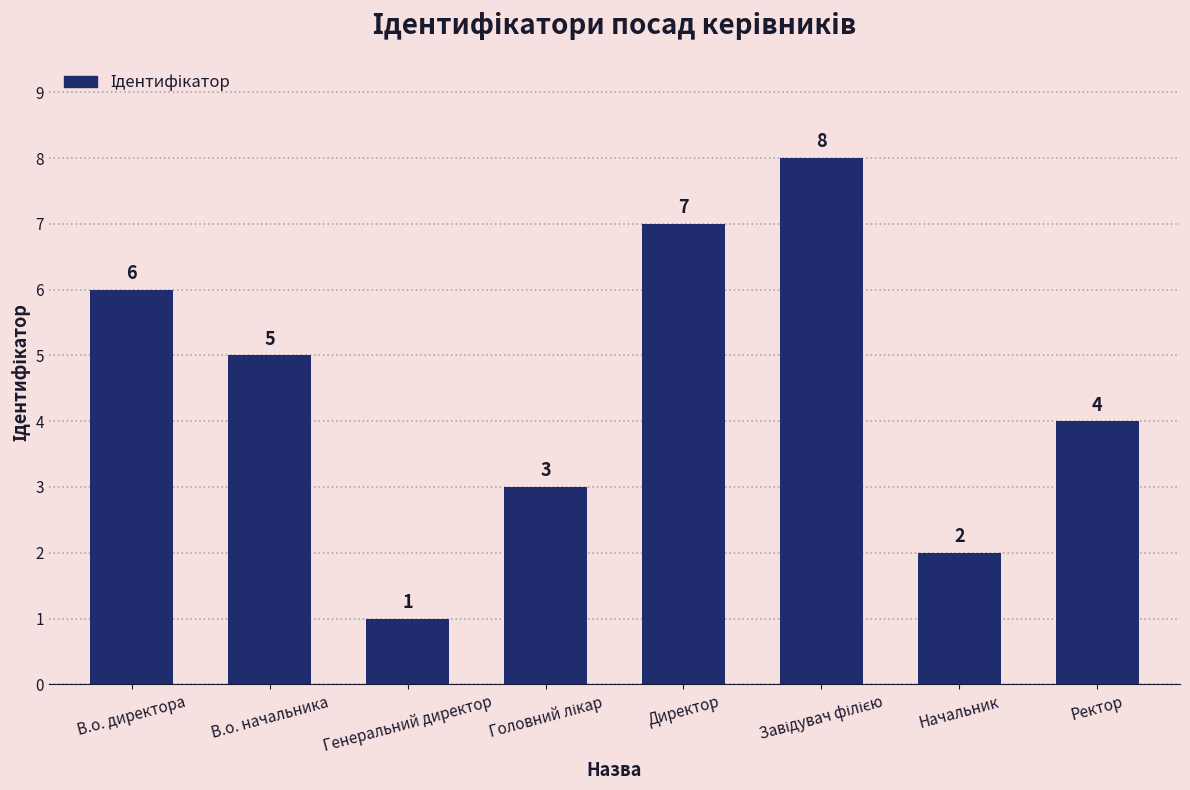

What is the value of the 3rd bar from the left?

1